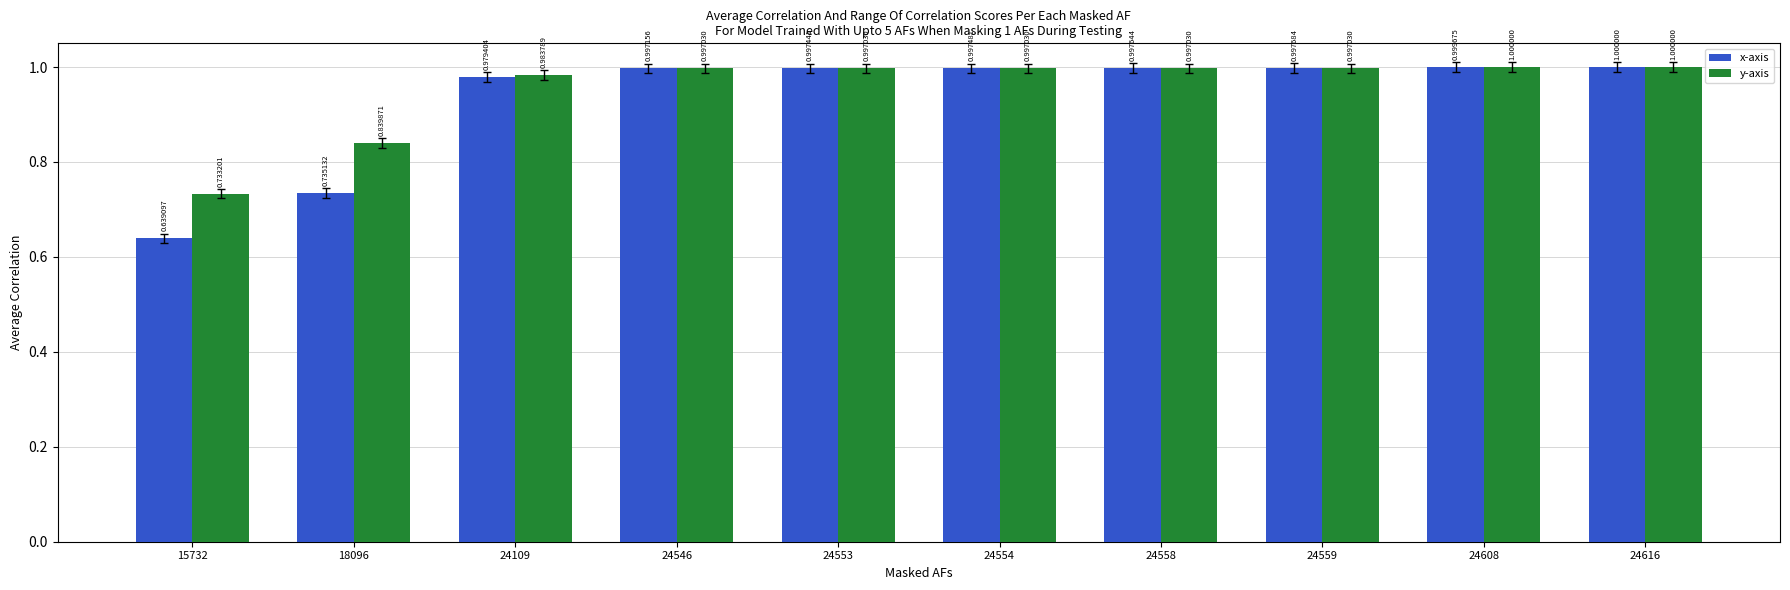

Between 24546 and 24608, which series saw the biggest shift?

y-axis